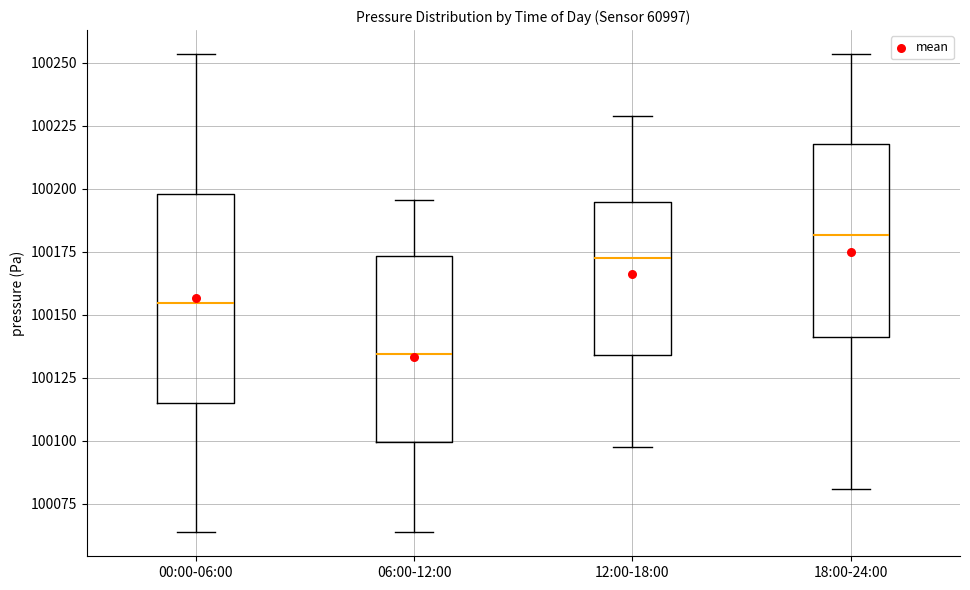

Which box is the tallest, from its lower edge to its upper edge?

00:00-06:00